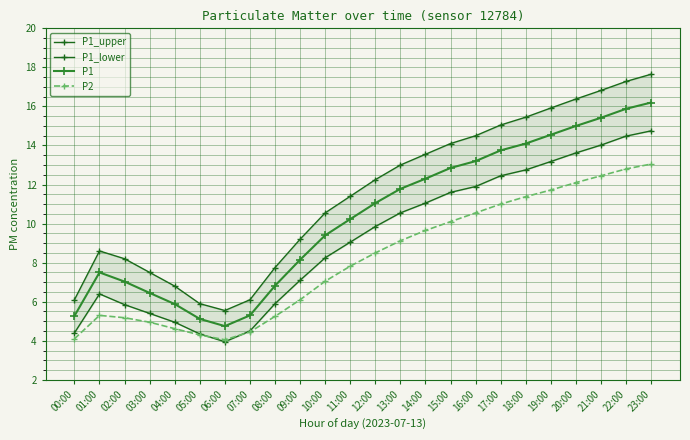

What is the spread (max minus min) of values at 15:00?

4.0